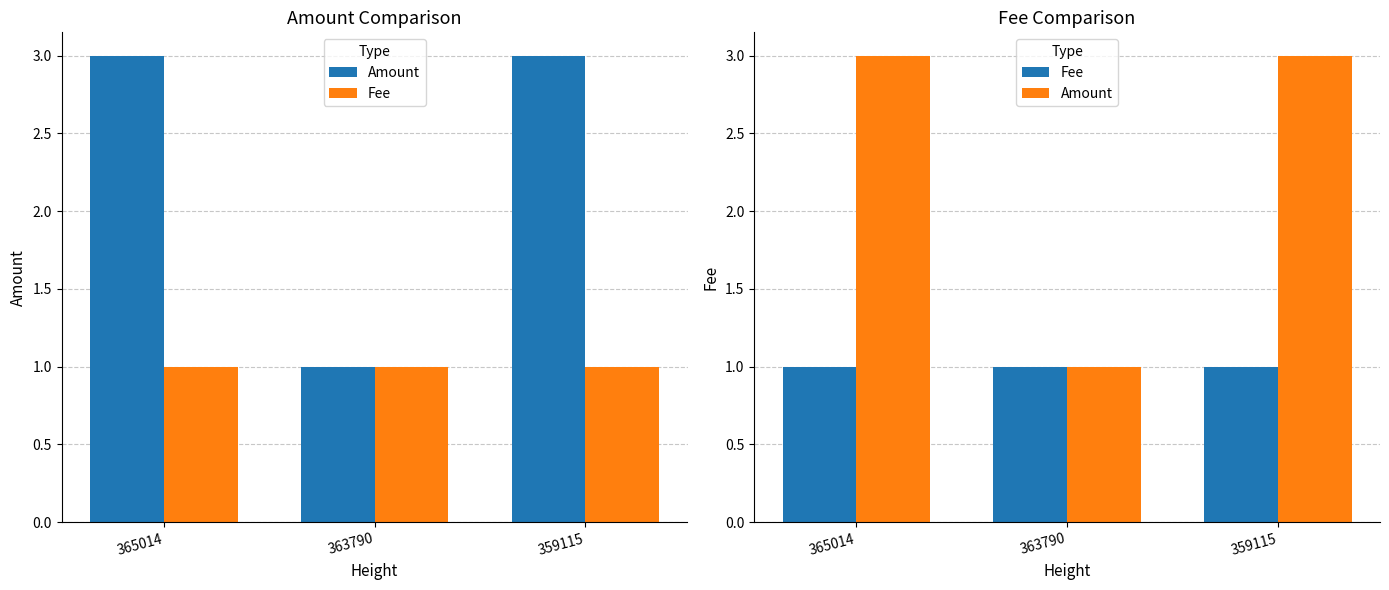

List the series in order of their overall mean, highest first.

Amount, Fee